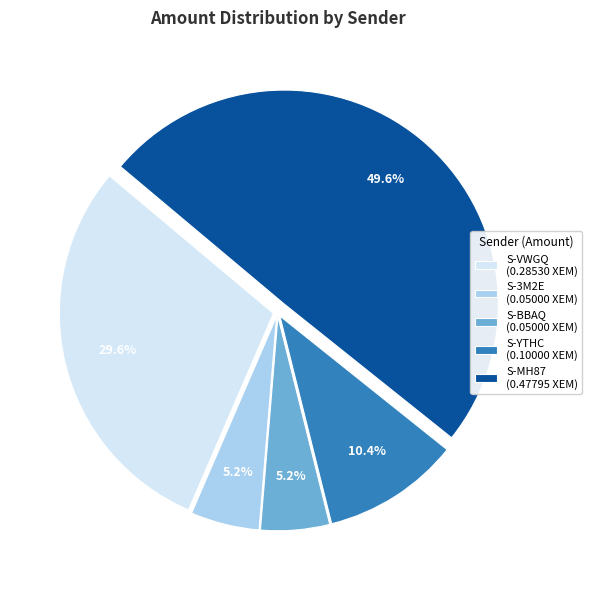

Does S-BBAQ (0.05000 XEM) represent more than half of the total?

No